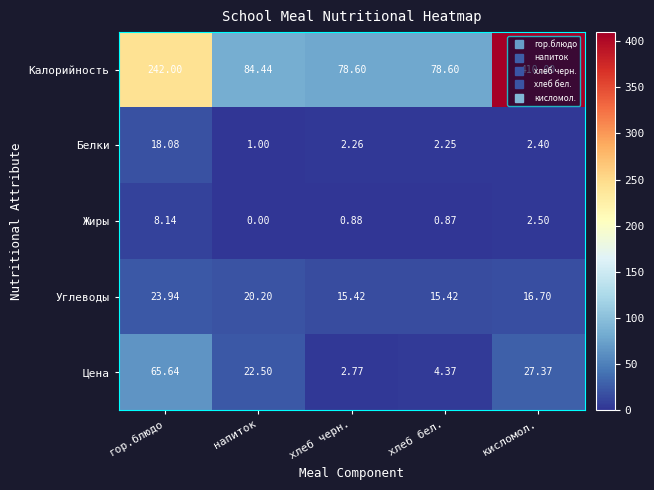

Between гор.блюдо and хлеб черн., which series saw the biggest shift?

Калорийность